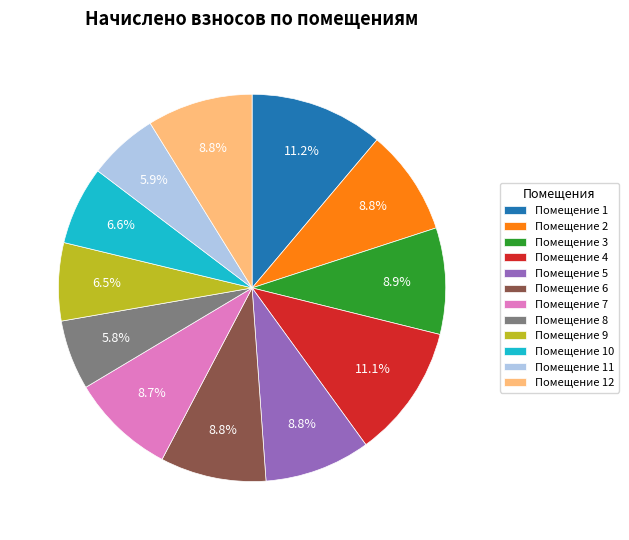

What is the ratio of the value at Помещение 6 to the value at Помещение 5?

1.0